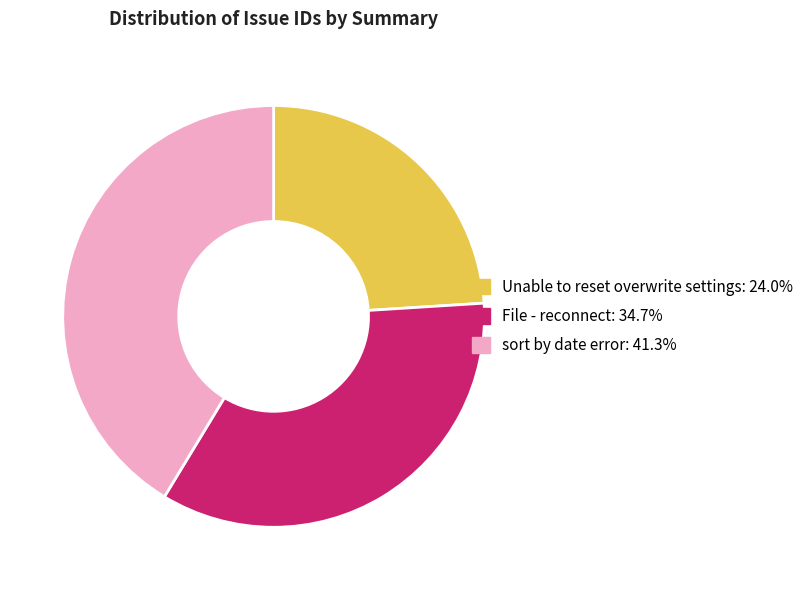

Is there any slice that represents more than half of the pie?

No